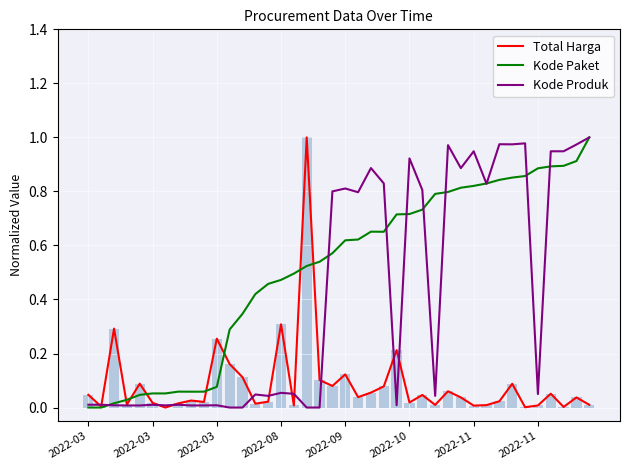

At which label does Kode Produk reach its minimum?

18